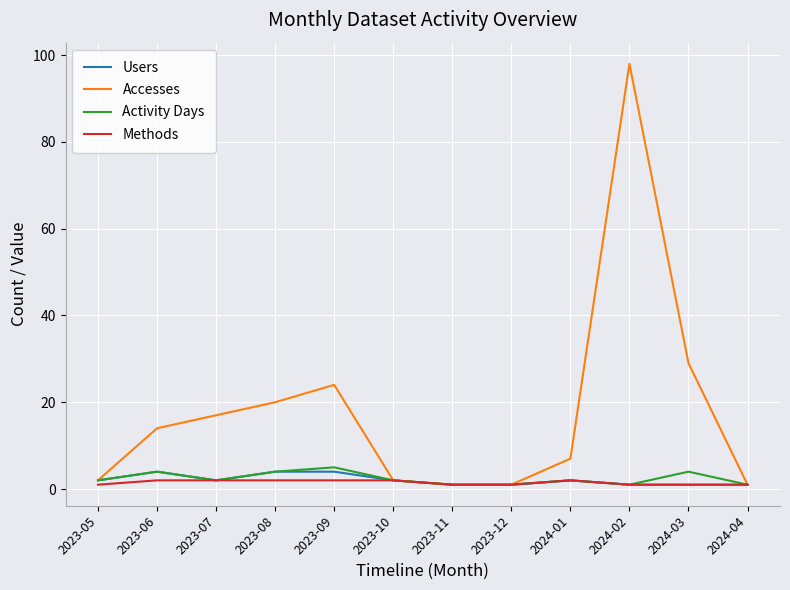

Rank the series at 2023-09 from lowest to highest value.

Methods, Users, Activity Days, Accesses